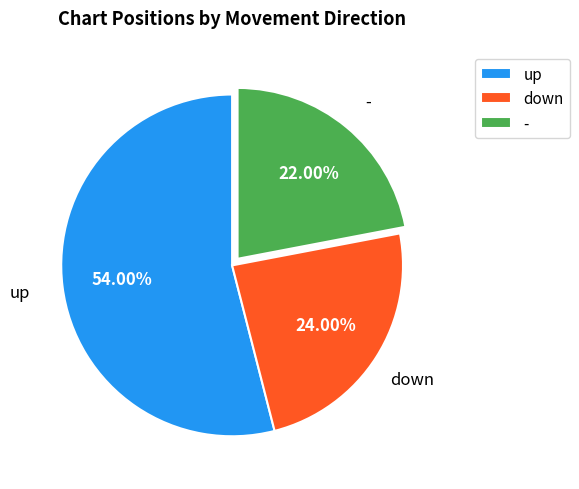

What is the ratio of the value at - to the value at up?

0.4